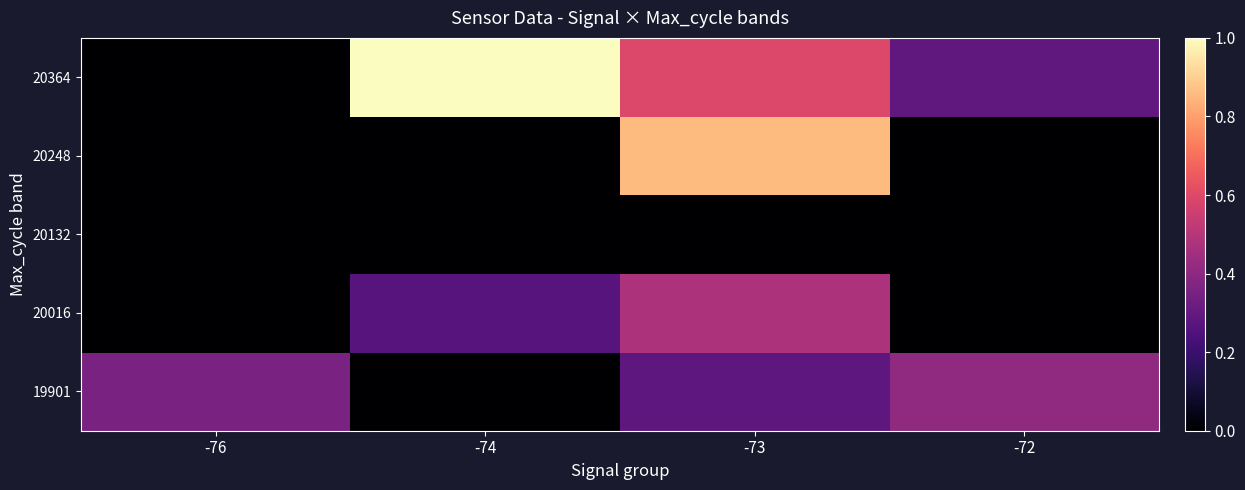

What is the spread (max minus min) of values at -72?

0.4